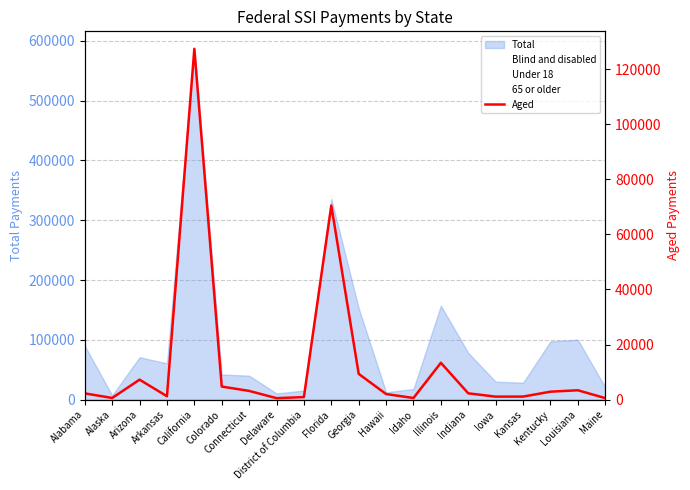

What is the maximum value shown in the chart?

127379